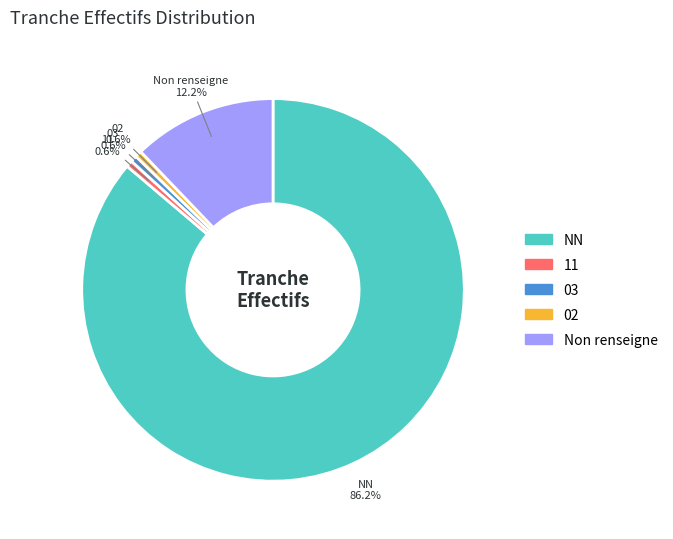

Is 03 the majority of the pie?

No